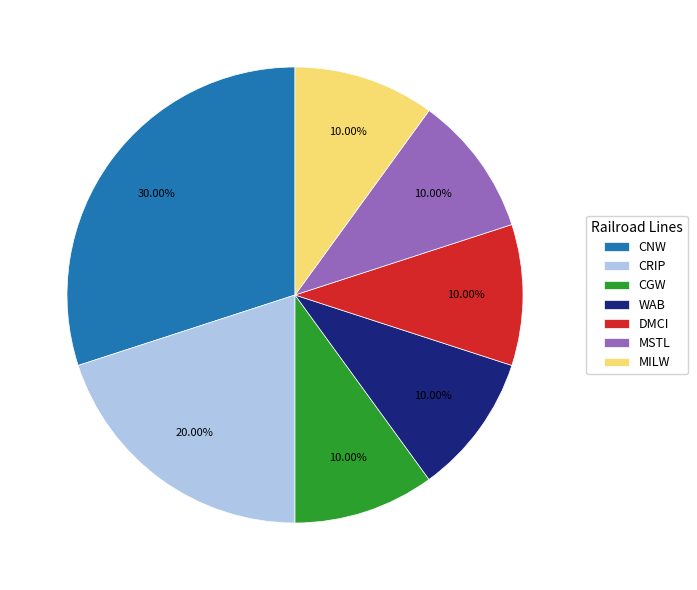

To the nearest percent, what is the combined percentage of WAB and CRIP?

30%